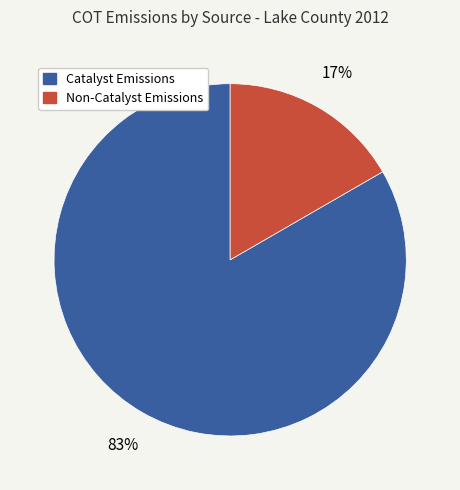

How many segments does this pie chart have?

2